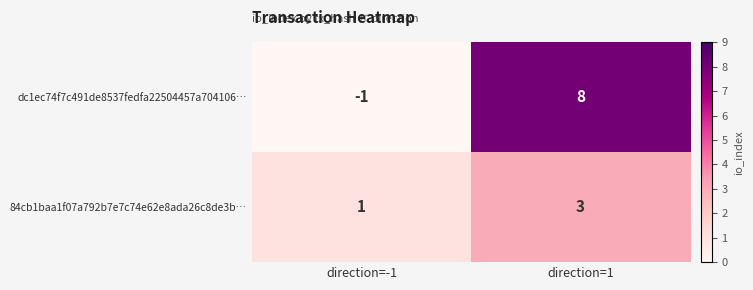

Is it true that dc1ec74f7c491de8537fedfa22504457a704106… equals -1 at direction=-1?

True